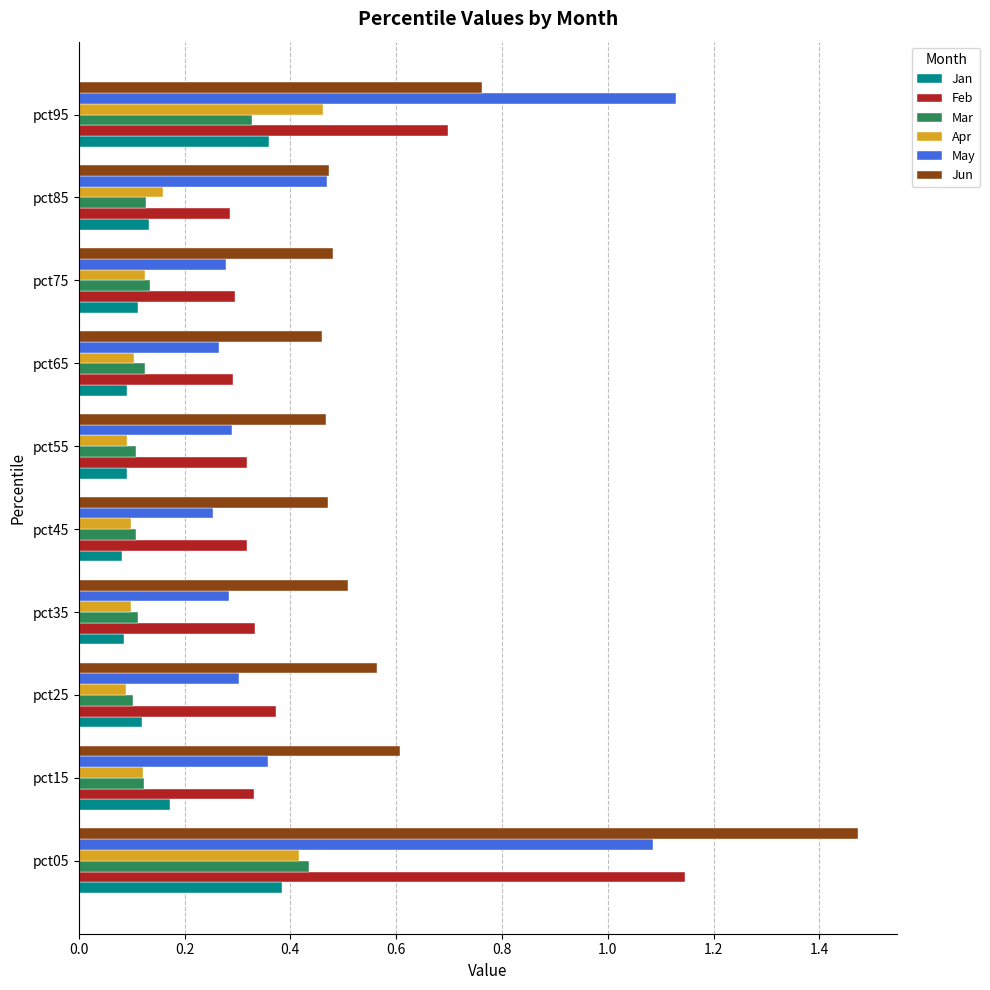

The Feb series shows 0.6 at pct25. True or false?

False